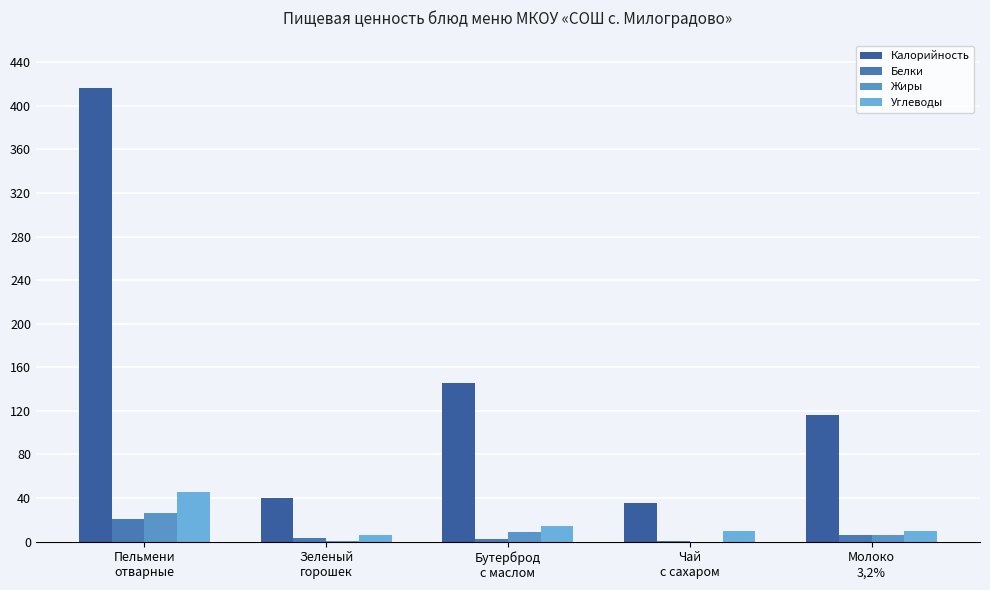

Which series changed the most between Зеленый
горошек and Молоко
3,2%?

Калорийность